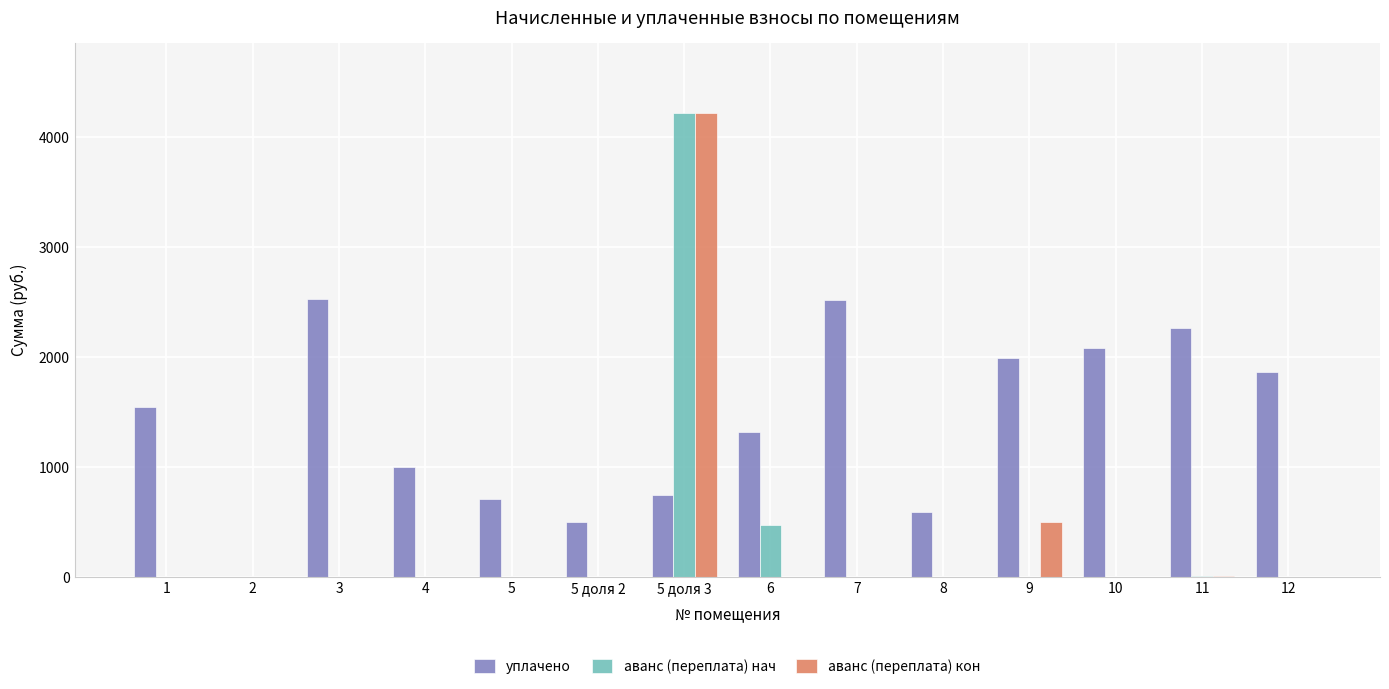

What is the maximum value shown in the chart?

4223.4